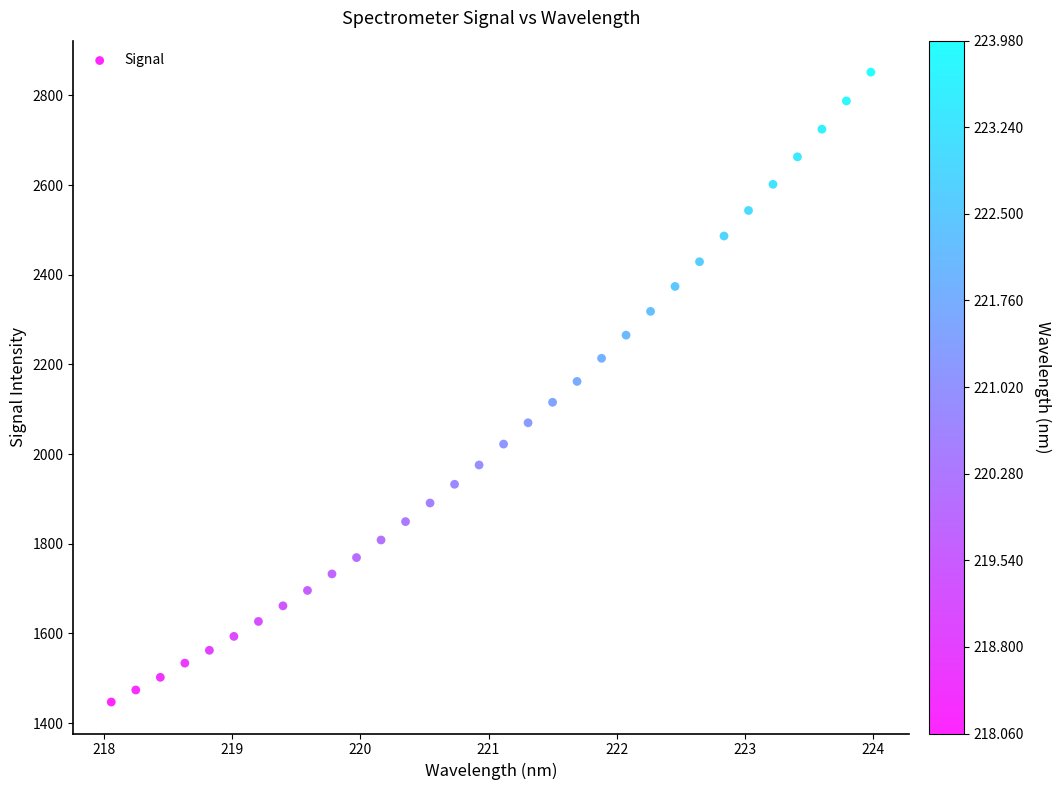

What is the range of X values (max minus min)?

5.9